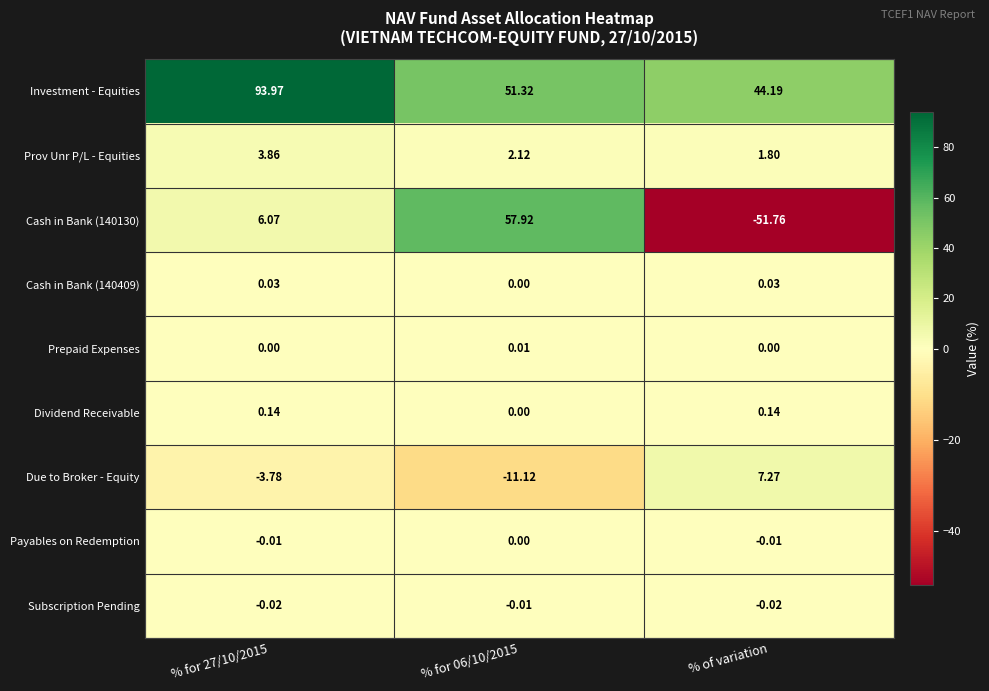

Which series has the largest total across all categories?

Investment - Equities